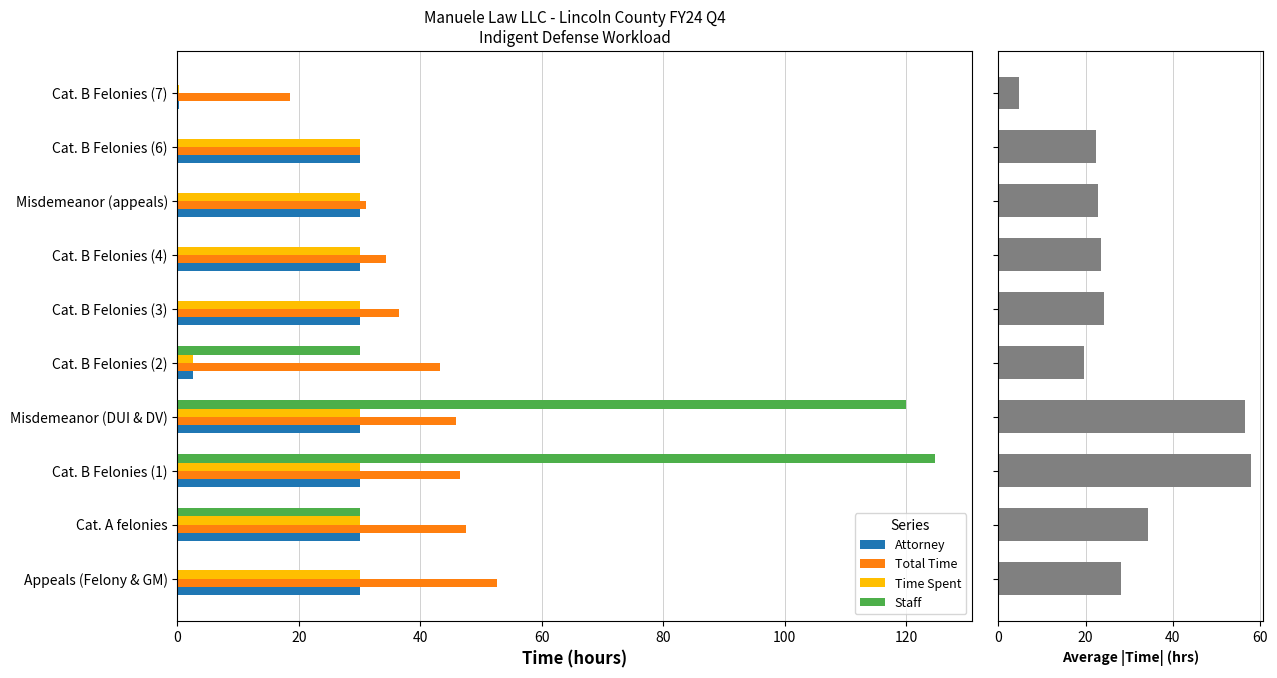

True or false: Staff has a value of 47.1 at Cat. B Felonies (4).

False